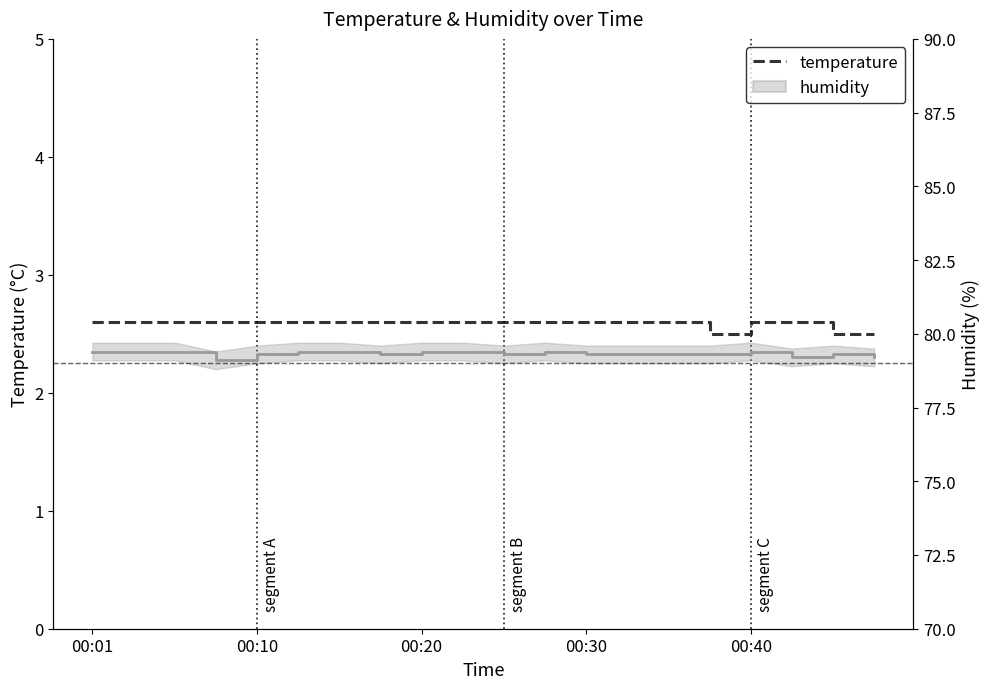

What are all the series names shown in the legend?

temperature, humidity